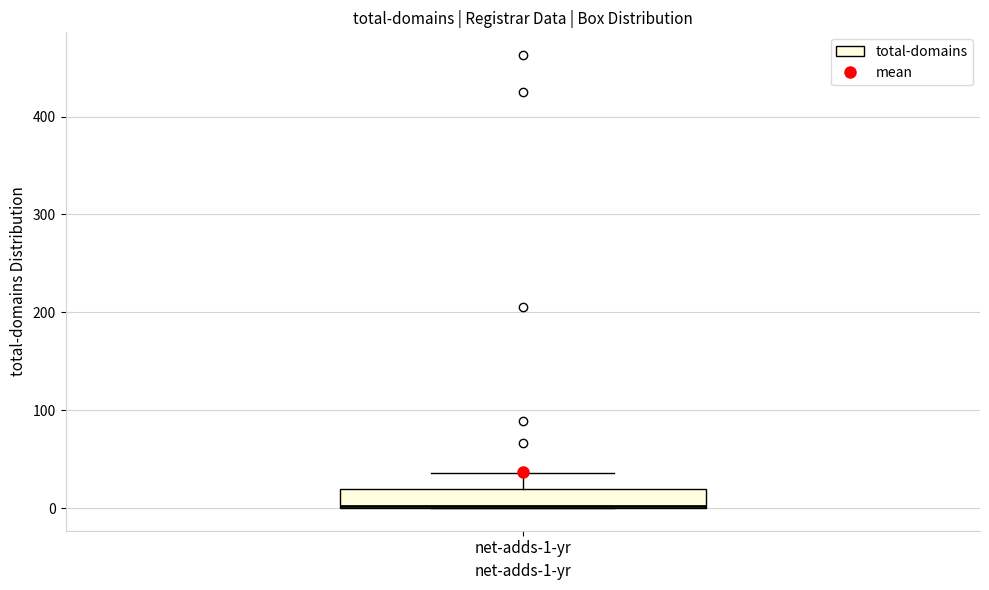

Transcribe this box plot: give where the median line is, the range the box spans, and where the two whiskers end, as read against the y-axis. The values are not printed on the chart, so give them approximately, as read against the axis.

median 0 (drawn on the box's lower edge), box 0 to 20, whiskers 0 to 40